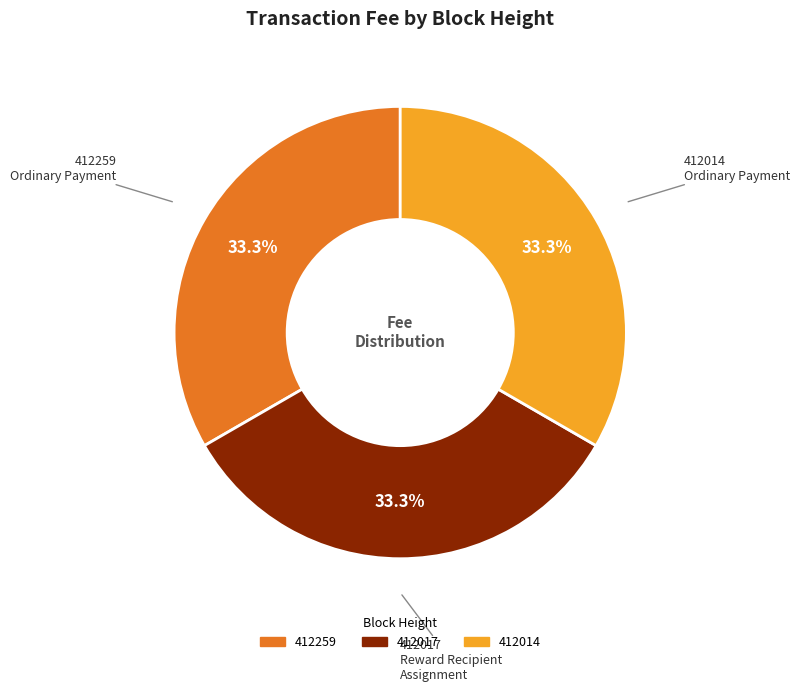

What portion of the pie excludes 412014?

66.7%